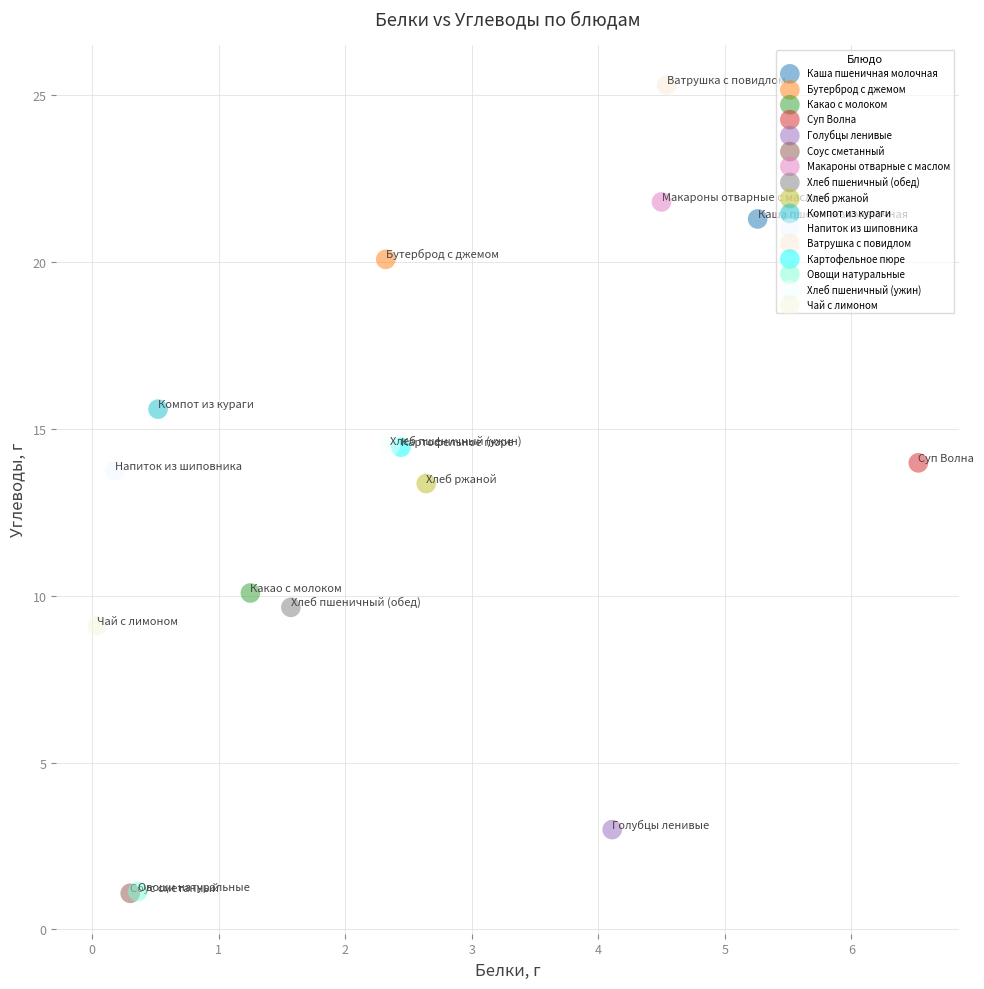

What are all the series names shown in the legend?

Каша пшеничная молочная, Бутерброд с джемом, Какао с молоком, Суп Волна, Голубцы ленивые, Соус сметанный, Макароны отварные с маслом, Хлеб пшеничный (обед), Хлеб ржаной, Компот из кураги, Напиток из шиповника, Ватрушка с повидлом, Картофельное пюре, Овощи натуральные, Хлеб пшеничный (ужин), Чай с лимоном